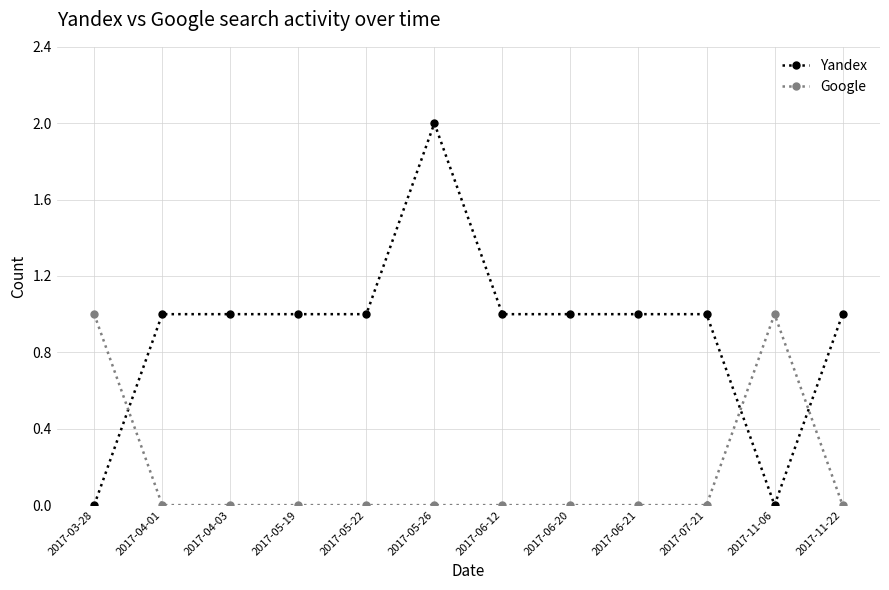

What is the sum of all Yandex values?

11